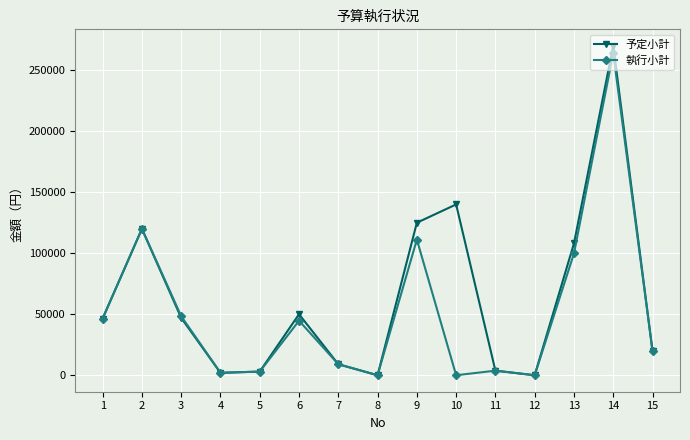

Does the chart display data point markers on the line(s)?

Yes